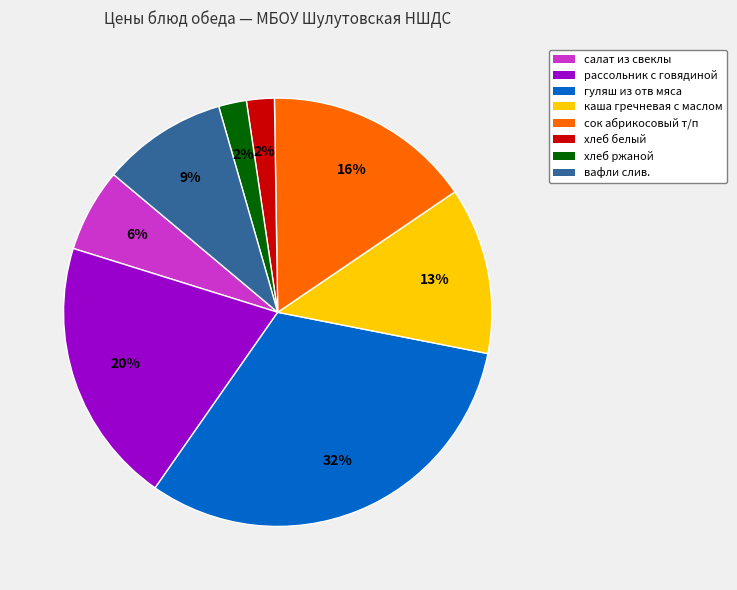

Does рассольник с говядиной account for over 50% of the chart?

No